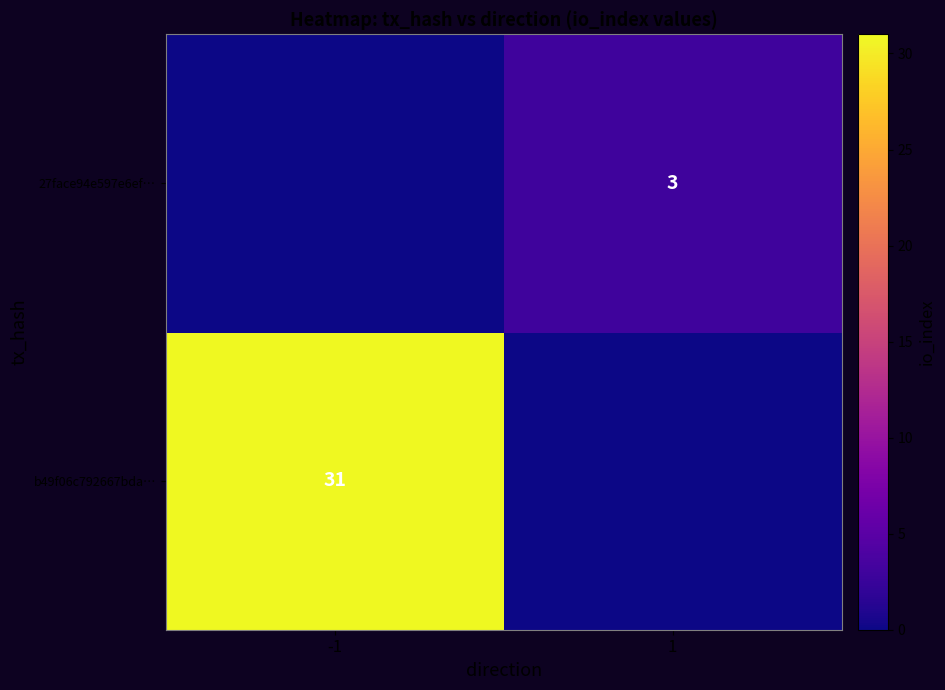

The 27face94e597e6ef… series shows 3 at 1. True or false?

True